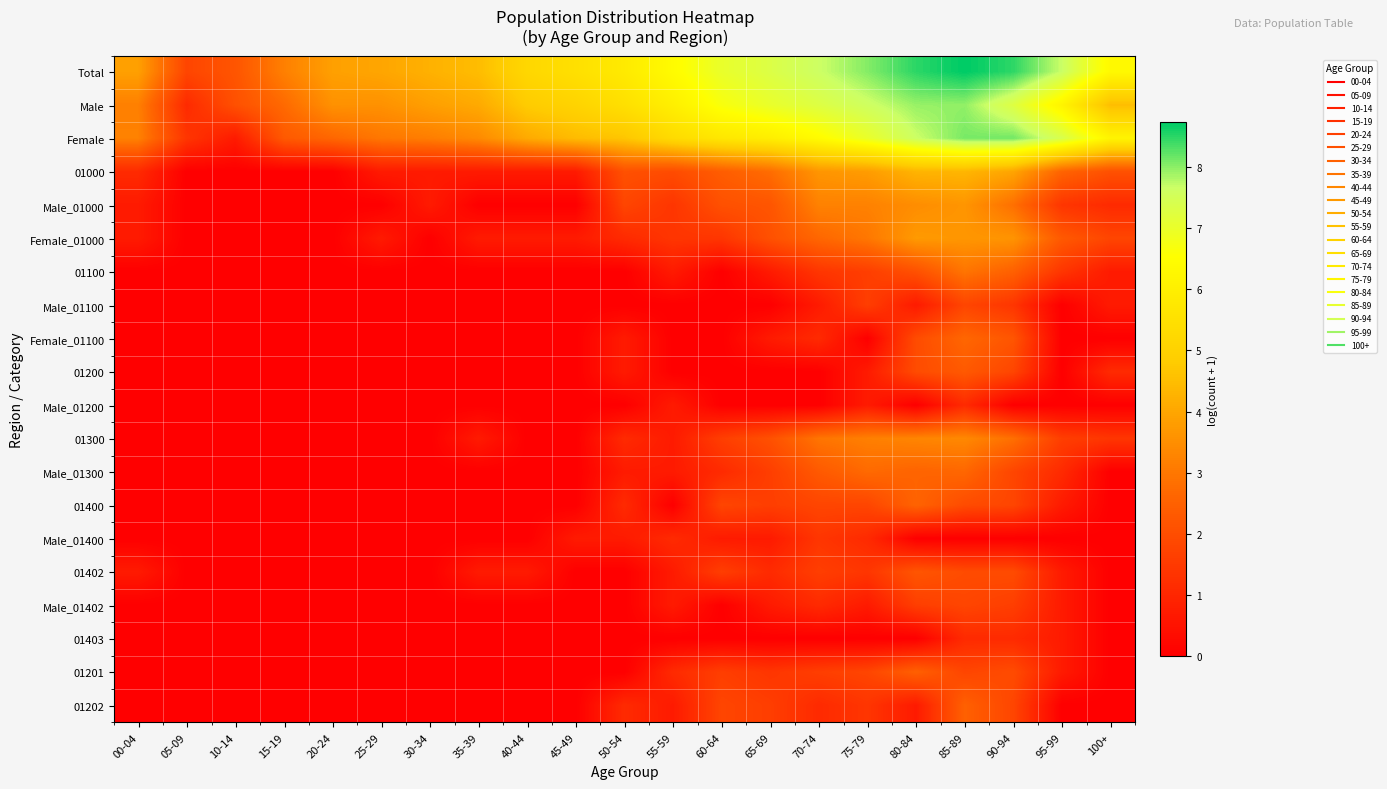

At which category does the chart reach its peak across all series?

85-89